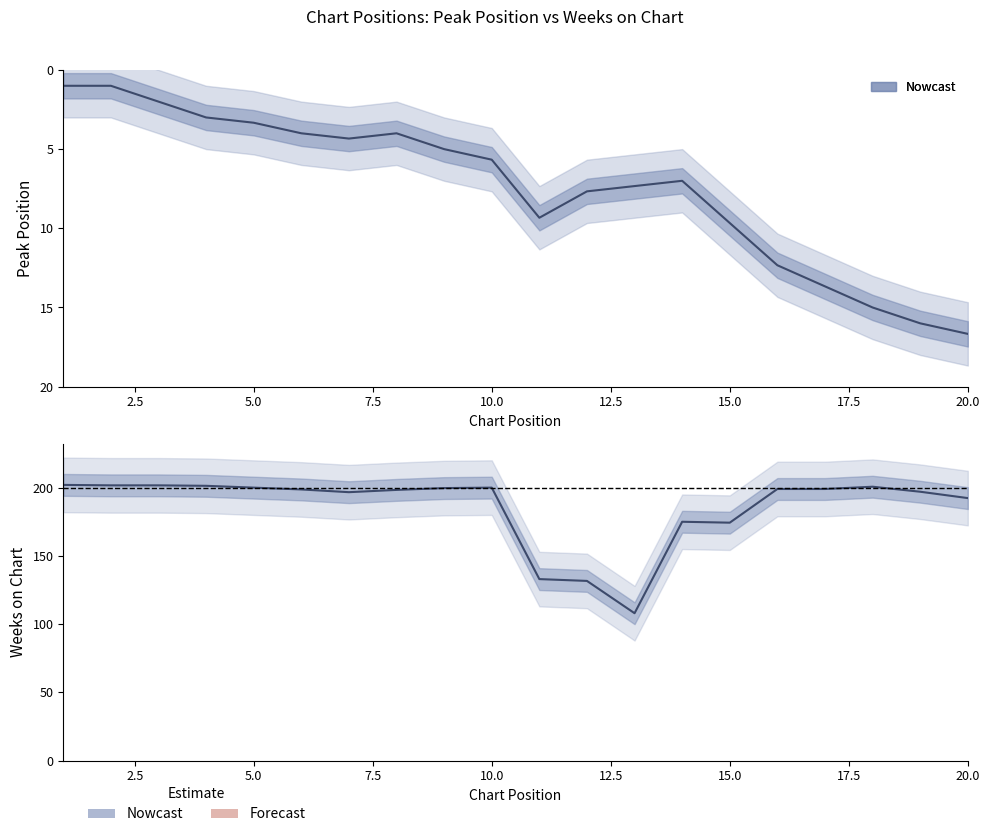

What is the minimum value for Peak Position?

1.0